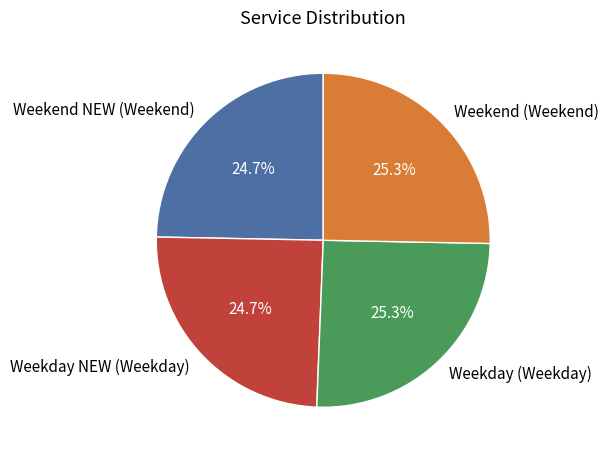

What is the ratio of the value at Weekend (Weekend) to the value at Weekend NEW (Weekend)?

1.0